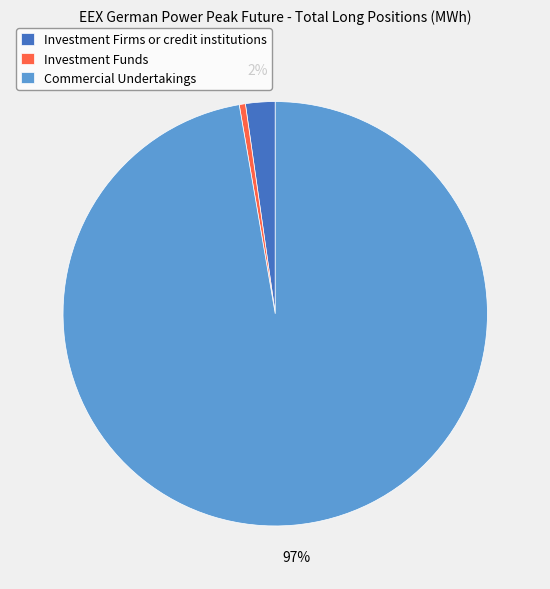

To the nearest percent, what is the average slice percentage?

33%